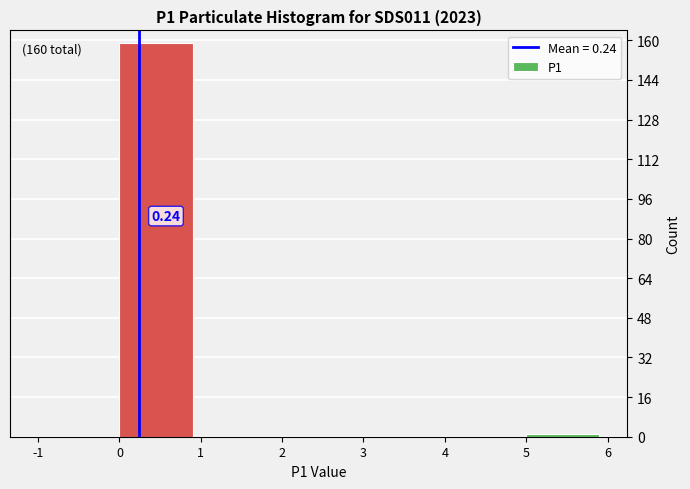

Over which range of the x-axis is the bar tallest?

0 to 1